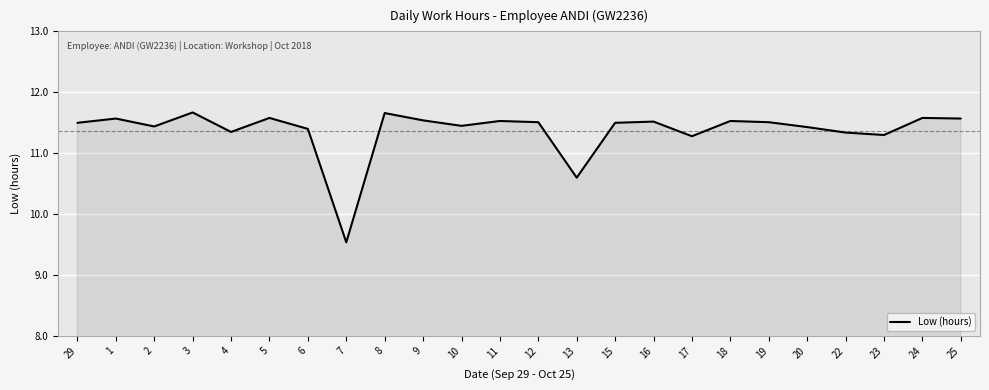

At which category does the data reach its first local peak?

1